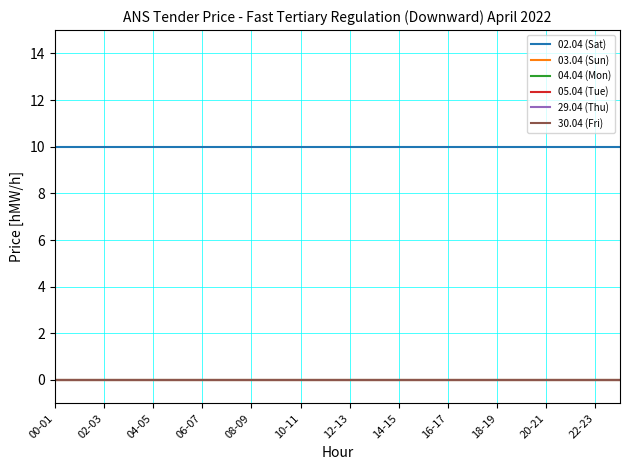

Reading right to left, transcribe all the data shown in this chart.

02.04 (Sat): 10	10	10	10	10	10	10	10	10	10	10	10	10	10	10	10	10	10	10	10	10	10	10	10
03.04 (Sun): 0	0	0	0	0	0	0	0	0	0	0	0	0	0	0	0	0	0	0	0	0	0	0	0
04.04 (Mon): 0	0	0	0	0	0	0	0	0	0	0	0	0	0	0	0	0	0	0	0	0	0	0	0
05.04 (Tue): 0	0	0	0	0	0	0	0	0	0	0	0	0	0	0	0	0	0	0	0	0	0	0	0
29.04 (Thu): 0	0	0	0	0	0	0	0	0	0	0	0	0	0	0	0	0	0	0	0	0	0	0	0
30.04 (Fri): 0	0	0	0	0	0	0	0	0	0	0	0	0	0	0	0	0	0	0	0	0	0	0	0